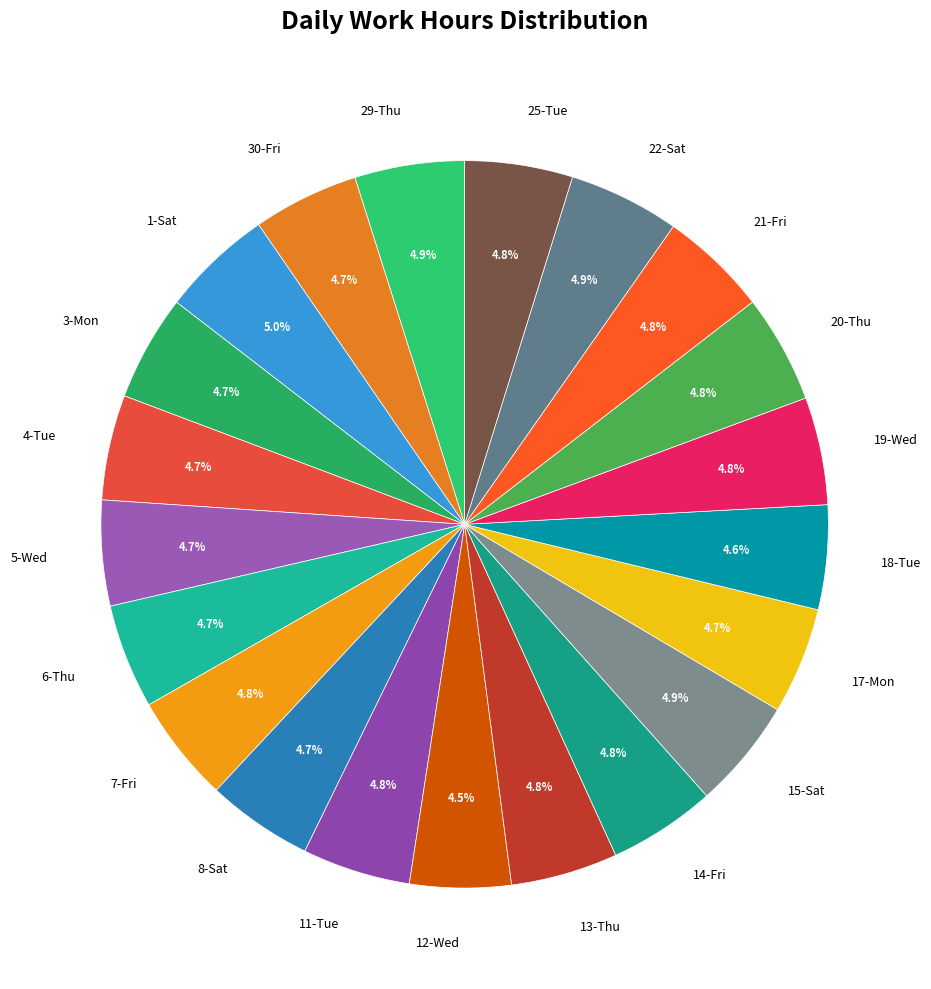

Is 14-Fri the majority of the pie?

No